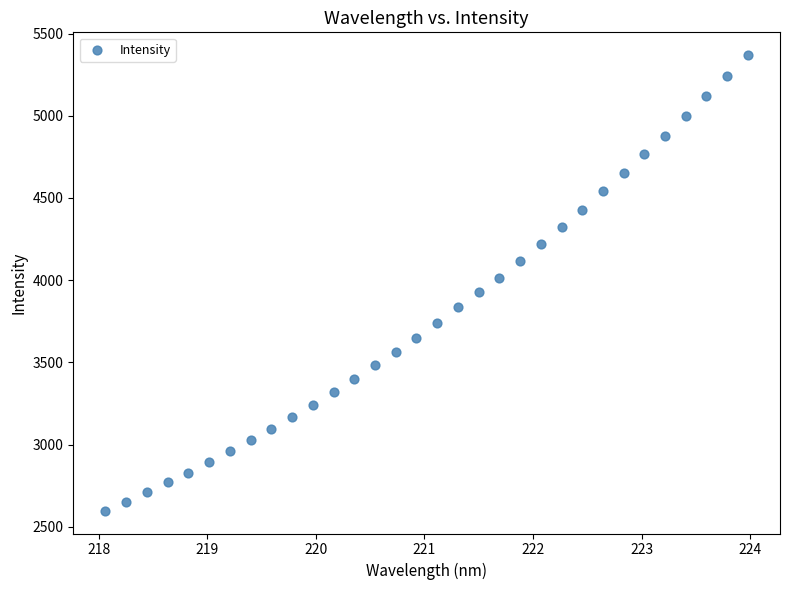

What is the range of X values (max minus min)?

5.9